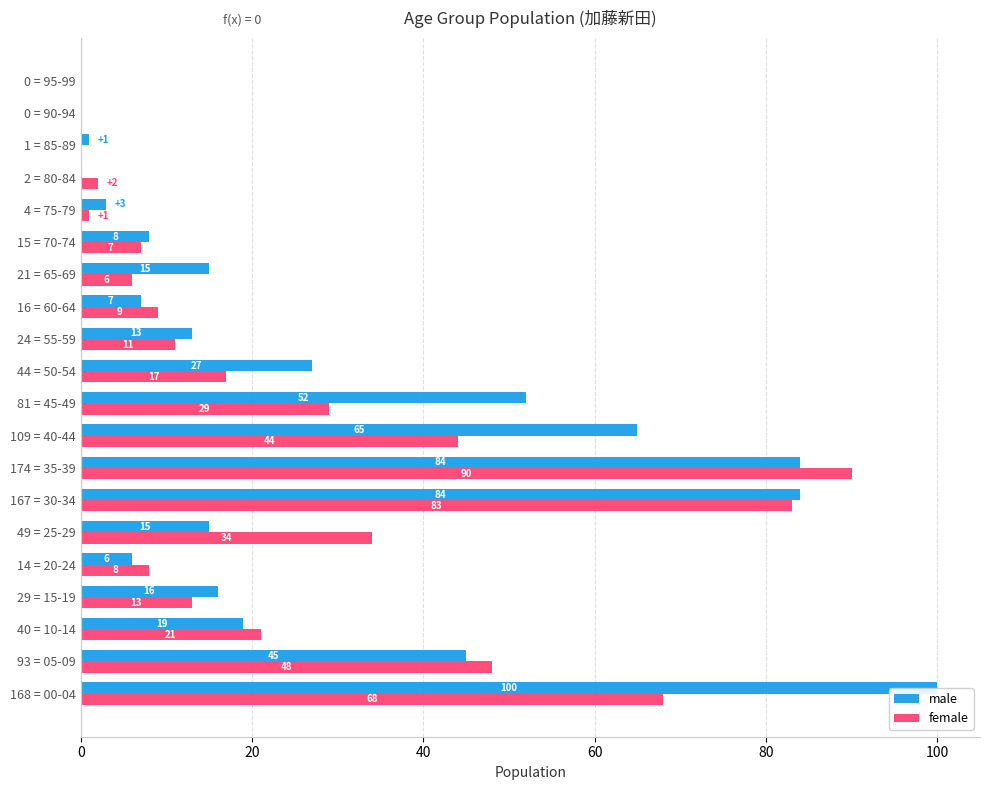

Which category has the highest value in the female series?

174 = 35-39